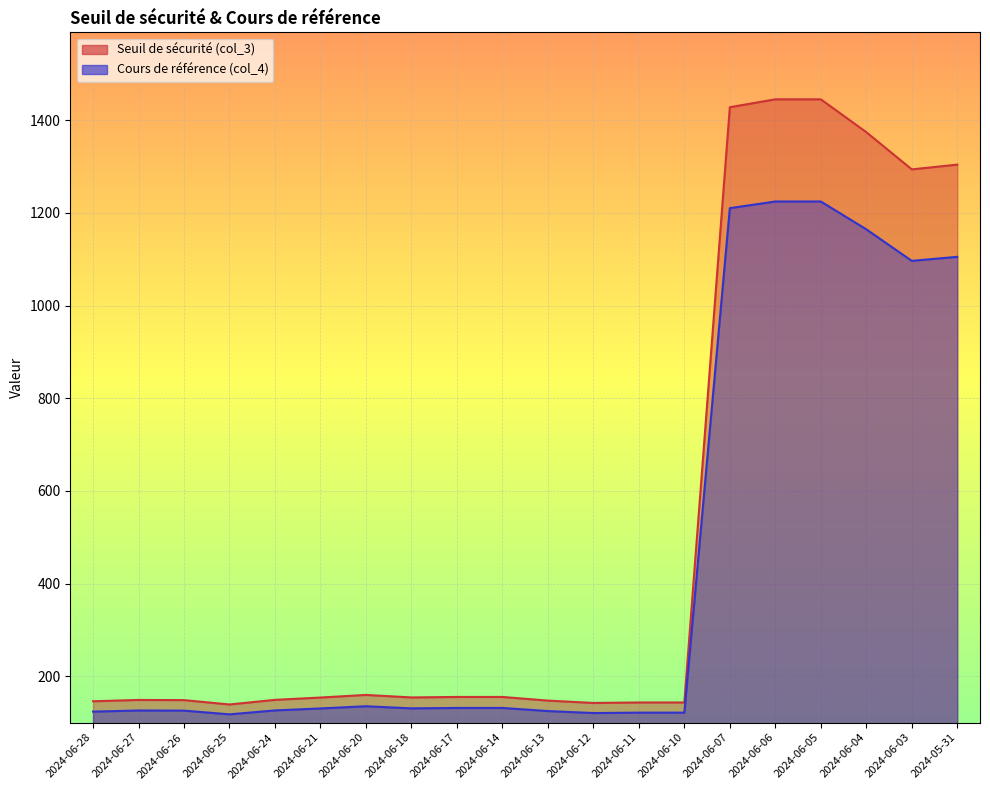

True or false: Cours de référence (col_4) has more than 2 interior local peaks.

False